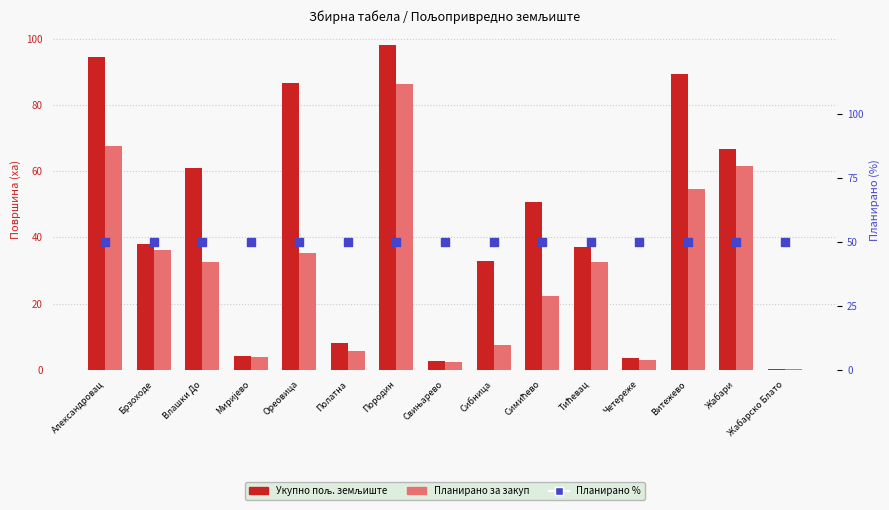

At how many categories does at least one series exceed 40?

15